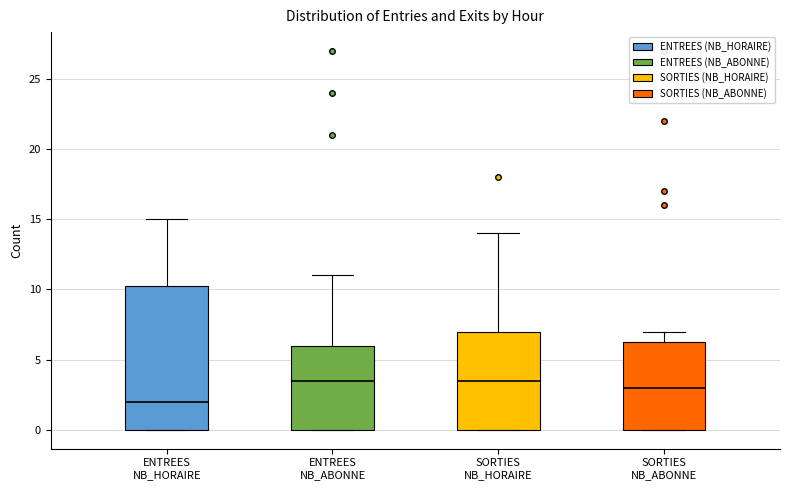

Where does the median line of the box for ENTREES NB_HORAIRE sit on the y-axis? The values are not printed on the chart, so give them approximately, as read against the axis.

2.0